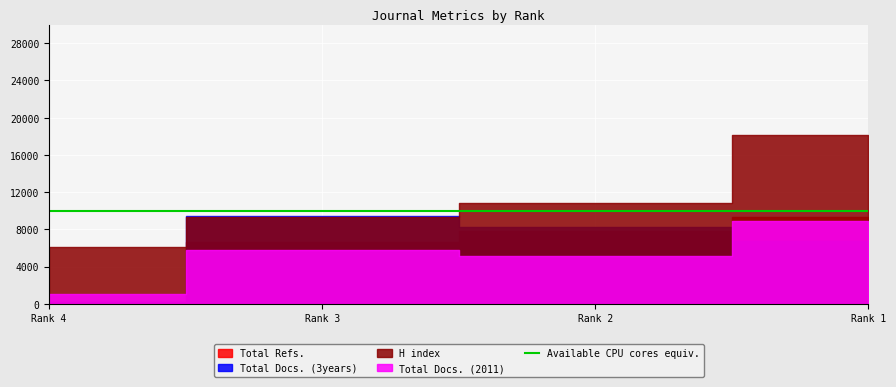

Between Rank 3 and Rank 2, which series saw the biggest shift?

Total Refs.